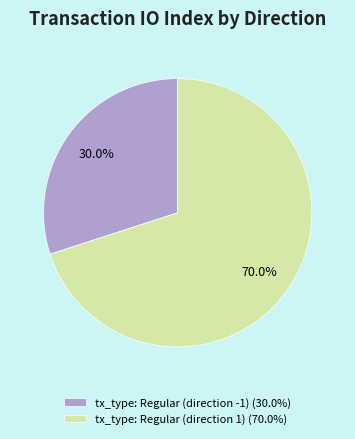

How many segments does this pie chart have?

2